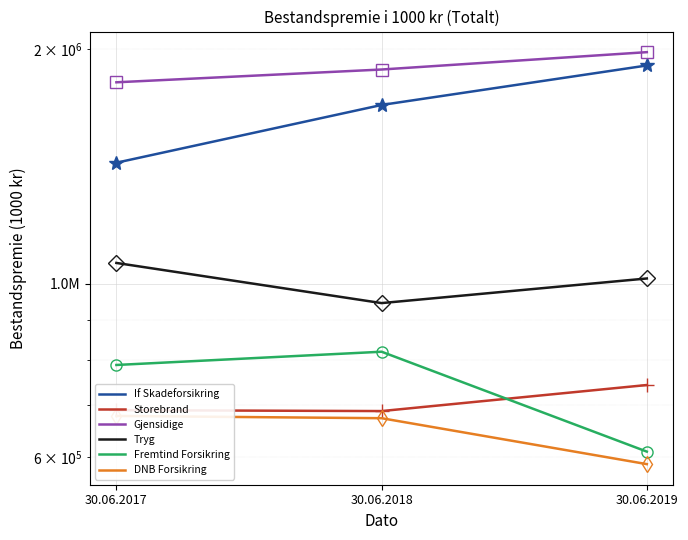

What is the difference between the DNB Forsikring values at 30.06.2018 and 30.06.2019?

85245